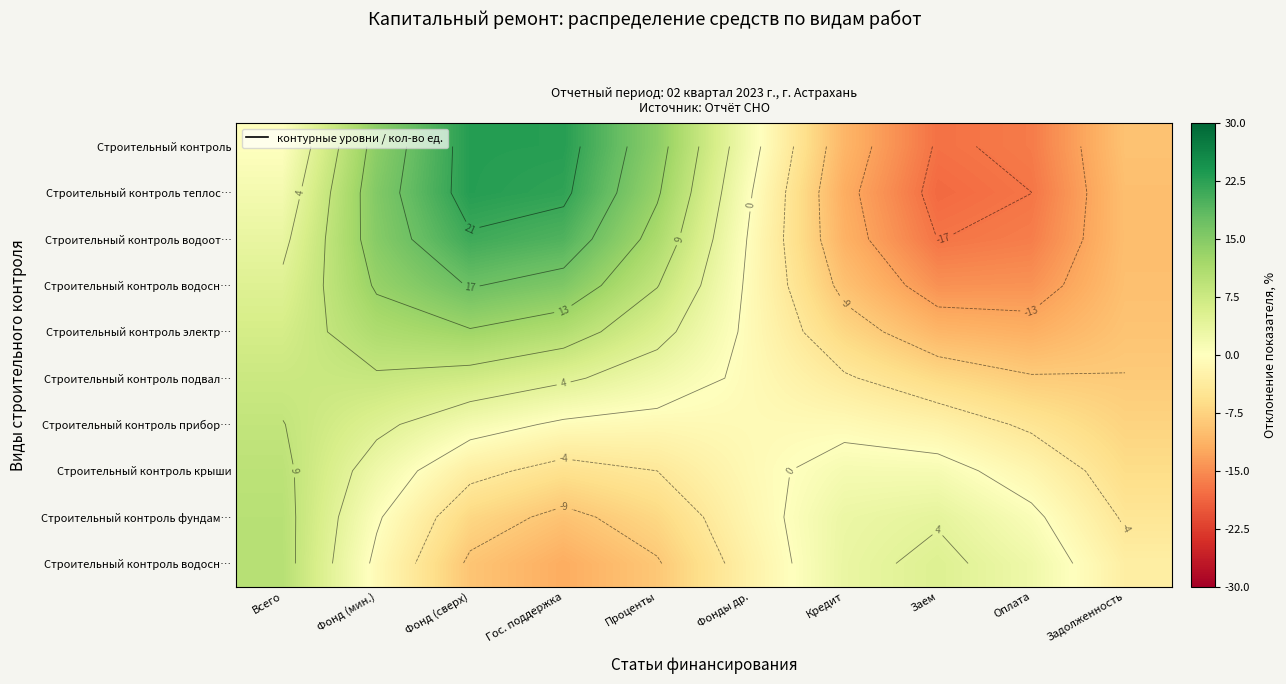

At which category is the sum across all series the highest?

Фонд (сверх)